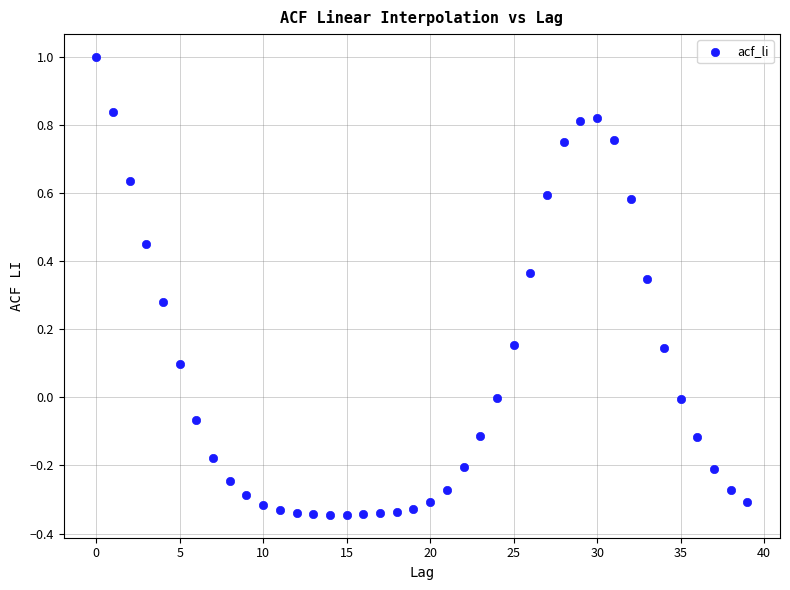

What is the range of Y values (max minus min)?

1.3